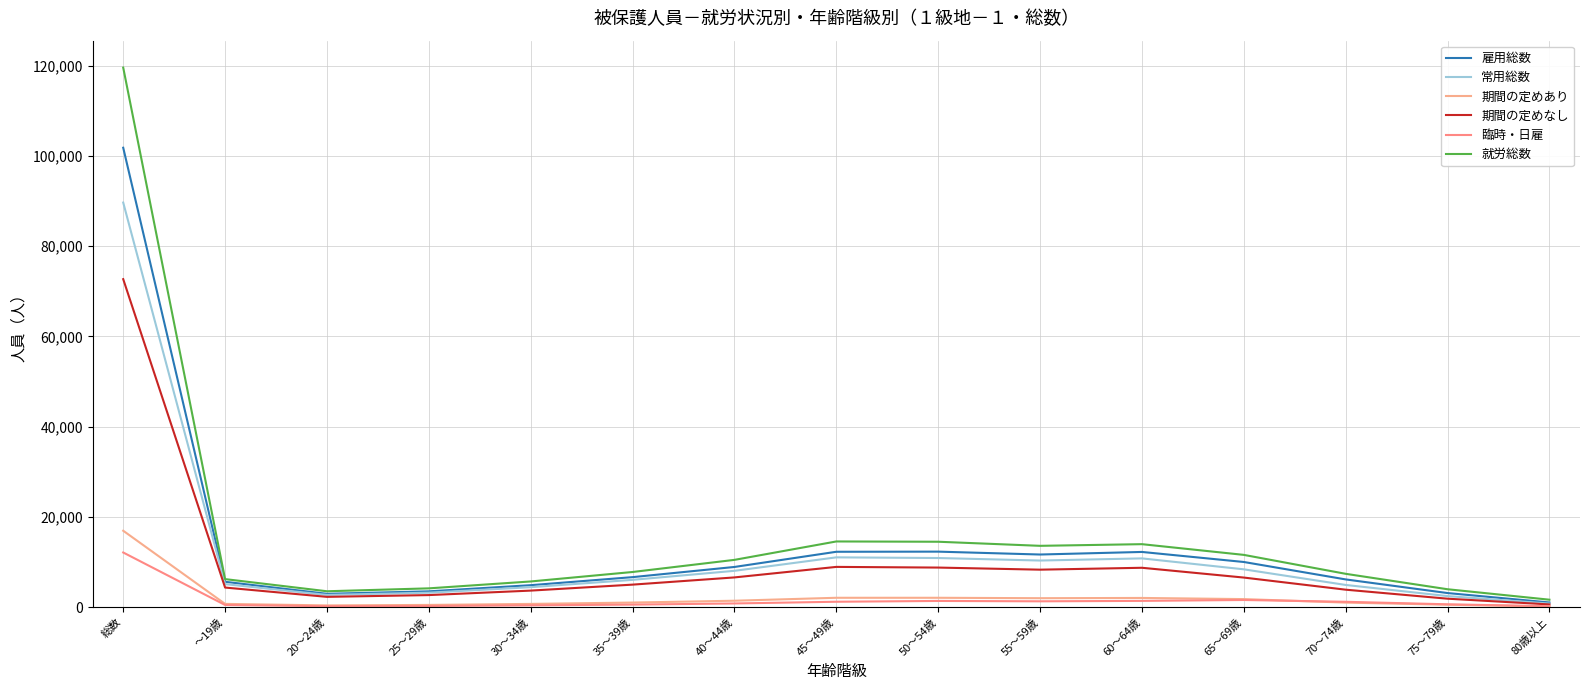

What position from the left is 80歳以上?

15